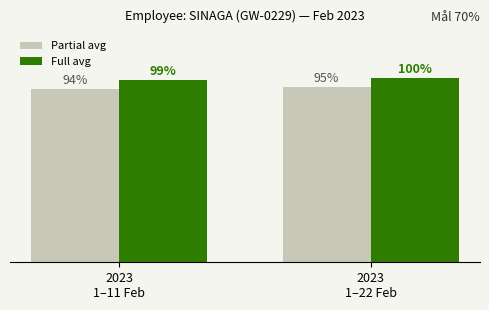

Does the chart contain stacked bars?

No